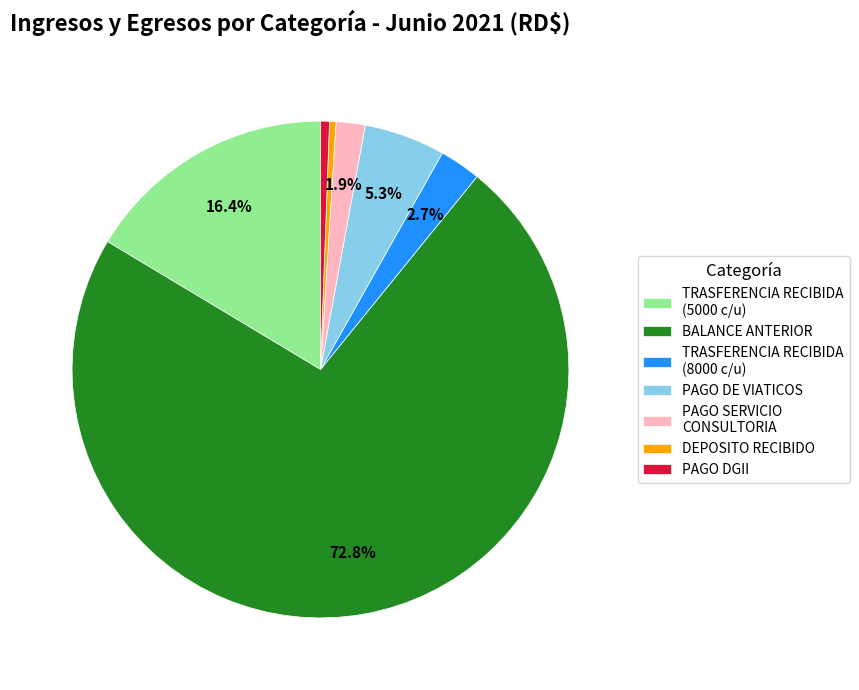

True or false: PAGO SERVICIO CONSULTORIA accounts for 13% of the total.

False